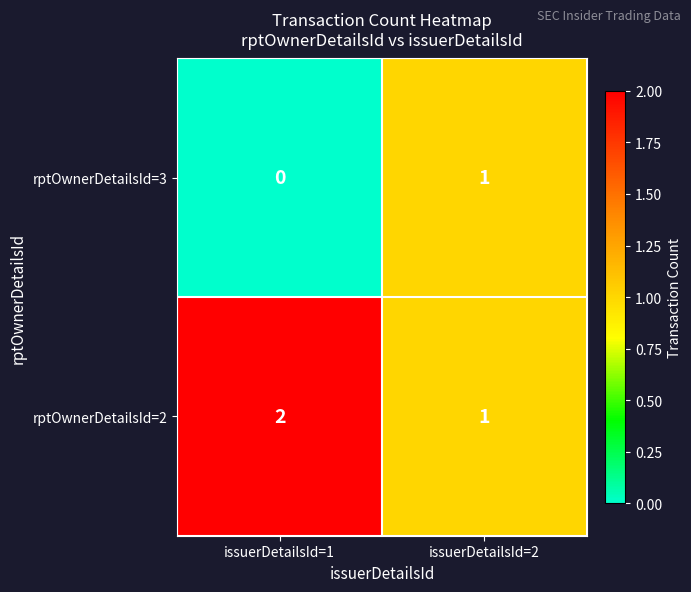

The rptOwnerDetailsId=2 series shows 1 at issuerDetailsId=1. True or false?

False